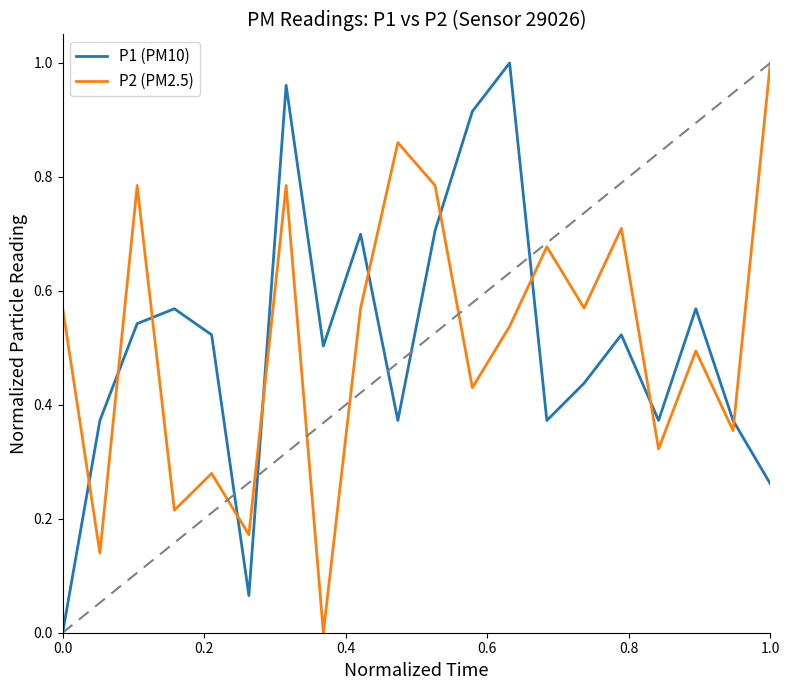

Which series ends up on top after the final intersection of P1 (PM10) and P2 (PM2.5)?

P2 (PM2.5)